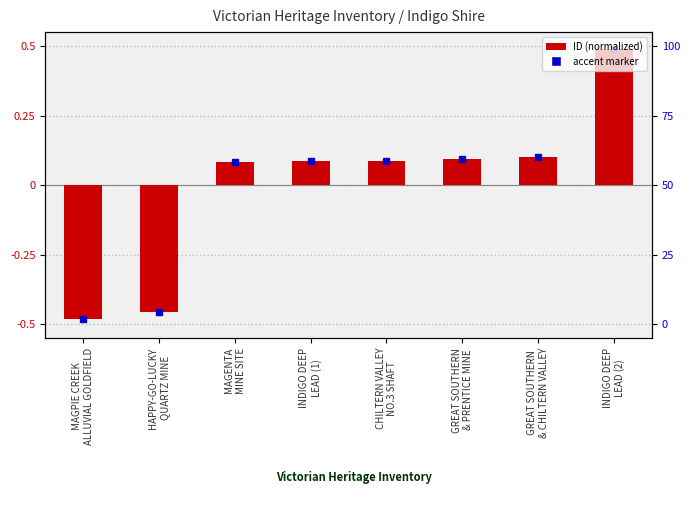

Read the value at CHILTERN VALLEY
NO.3 SHAFT.

0.1